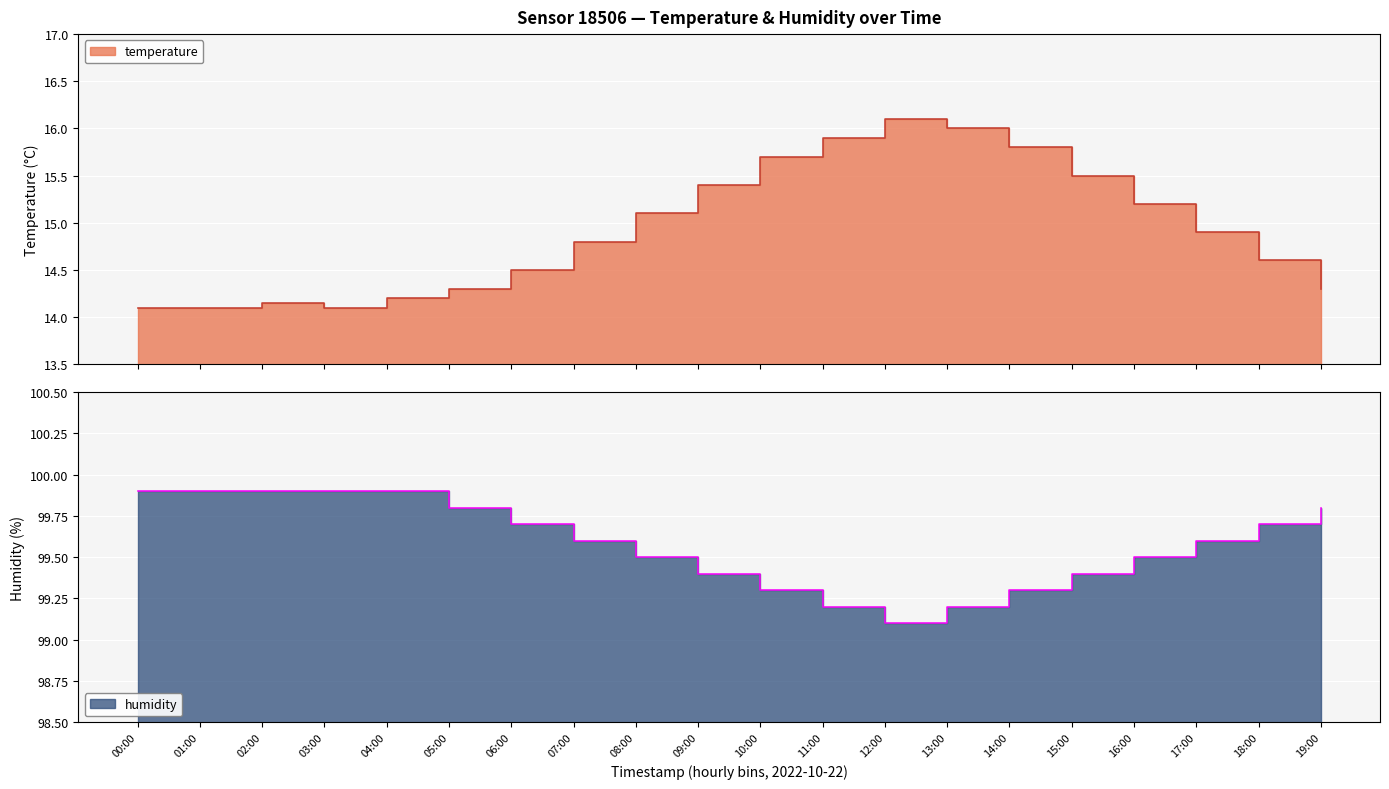

What are all the series names shown in the legend?

temperature, humidity